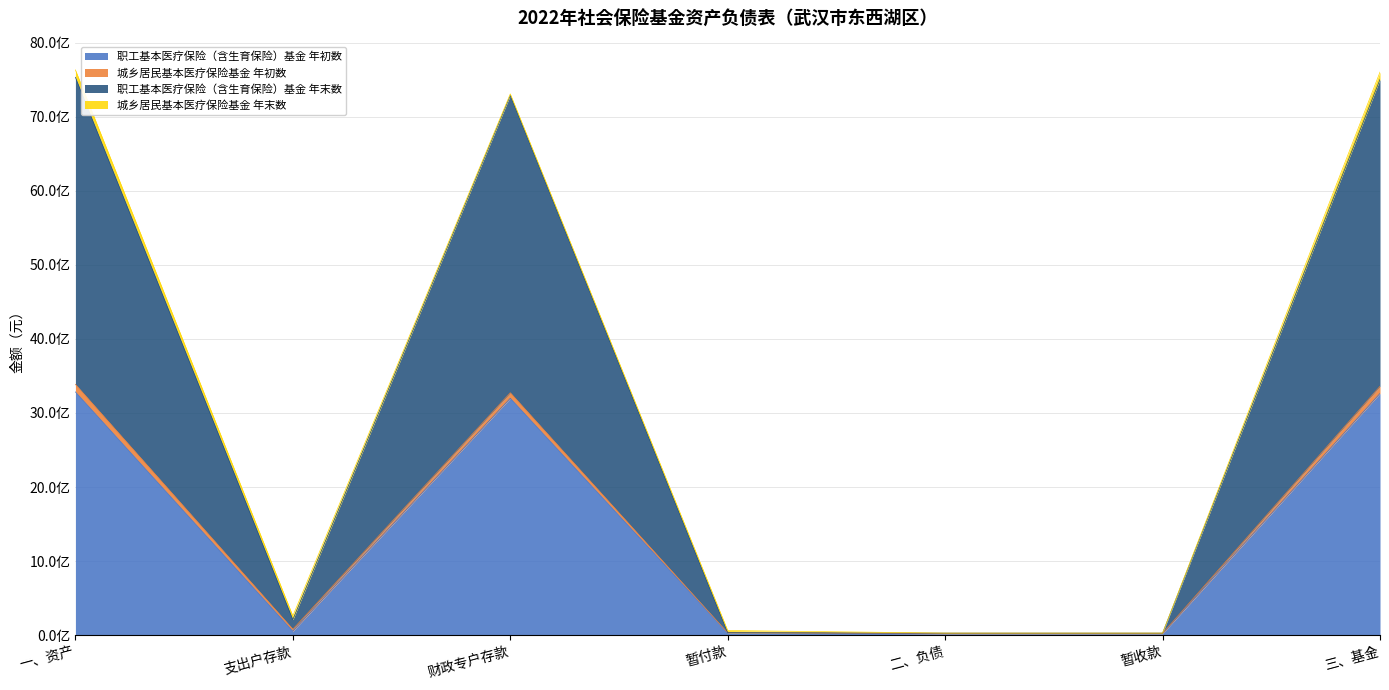

Rank the categories by 职工基本医疗保险（含生育保险）基金_年末数 value from lowest to highest.

二、负债, 暂收款, 暂付款, 支出户存款, 财政专户存款, 三、基金, 一、资产